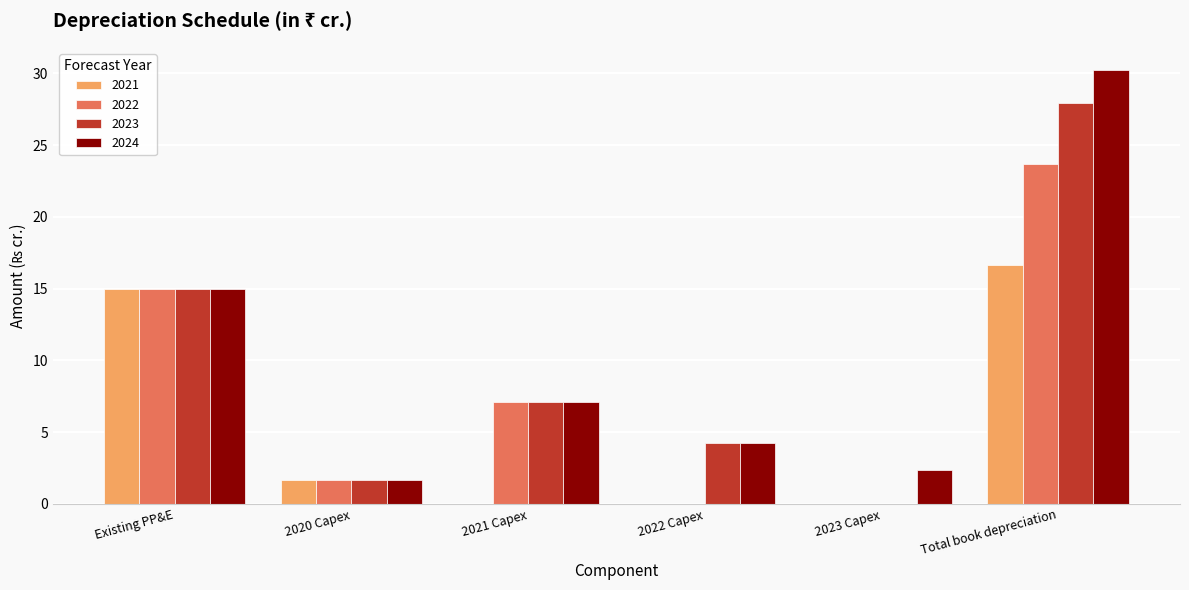

What is the maximum value for 2023?

27.9